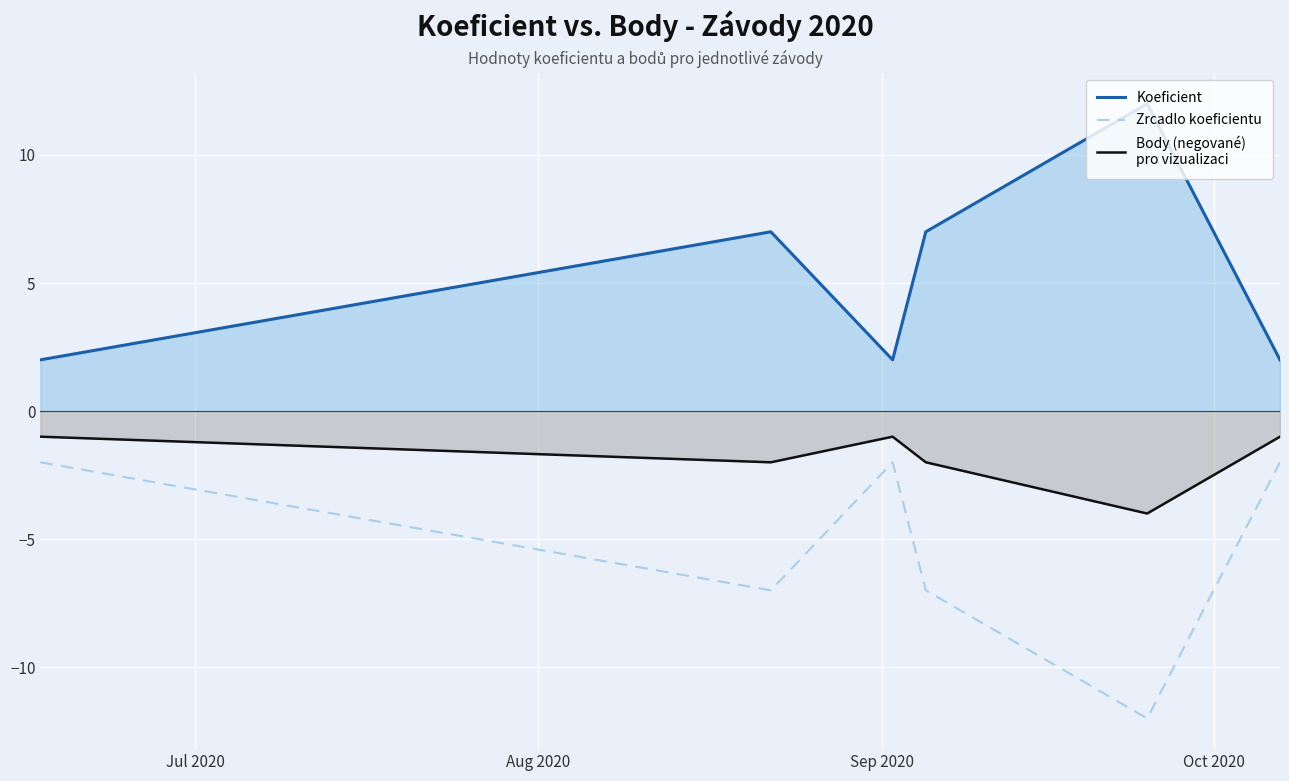

At how many categories does at least one series exceed 6?

3